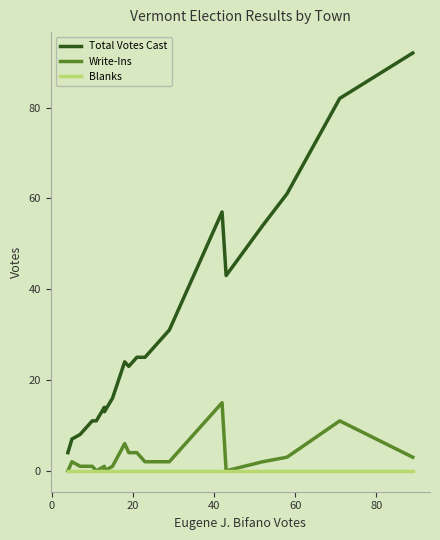

What is the label of the 15th point from the right?

80